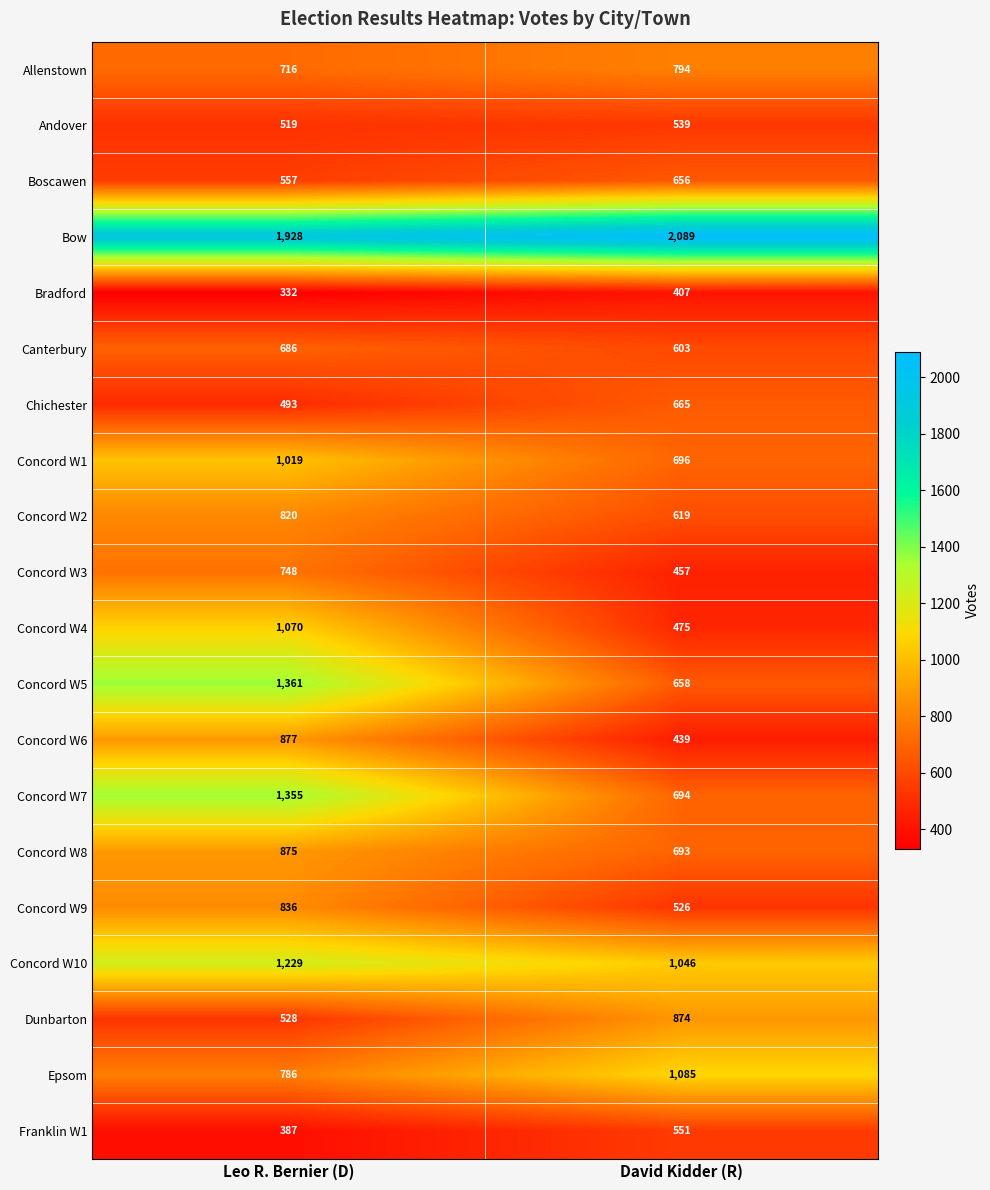

How many series are shown in this chart?

20